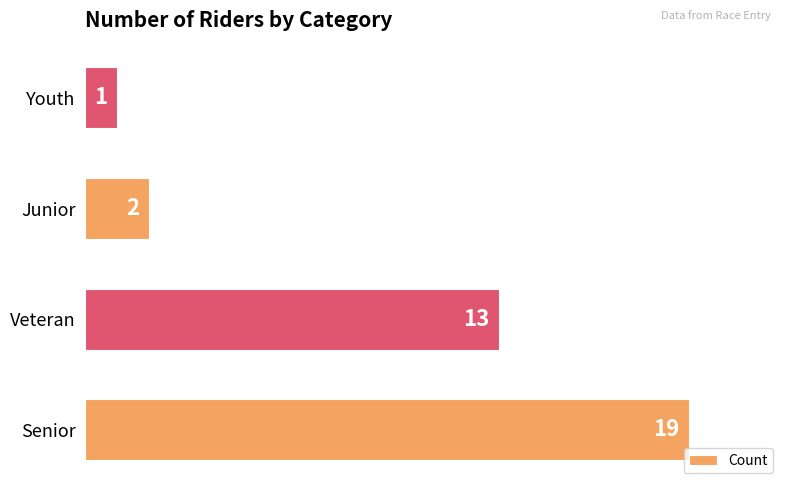

What is the difference between the second highest and second lowest values?

11